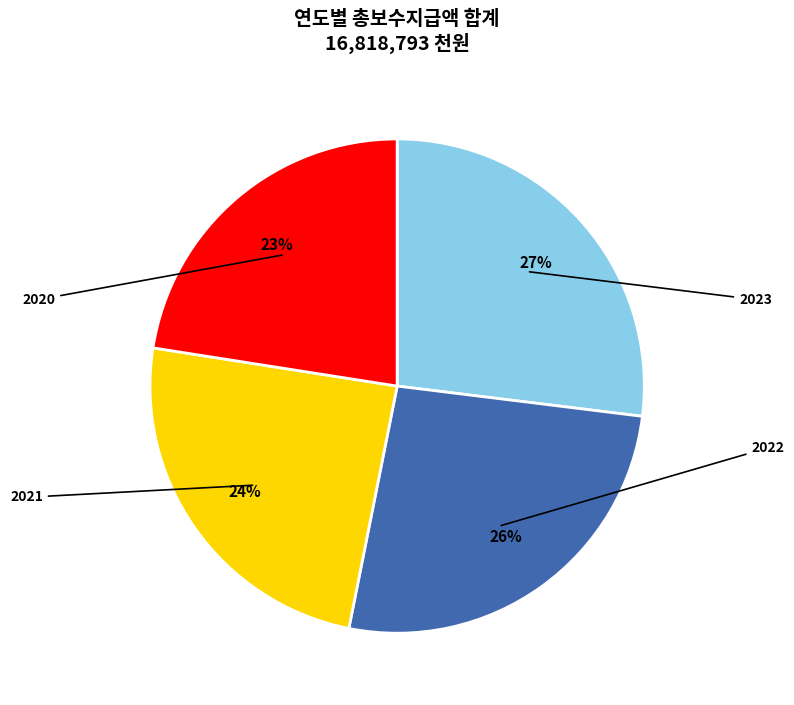

To the nearest percent, what is the difference between the largest and smallest slice percentages?

4%